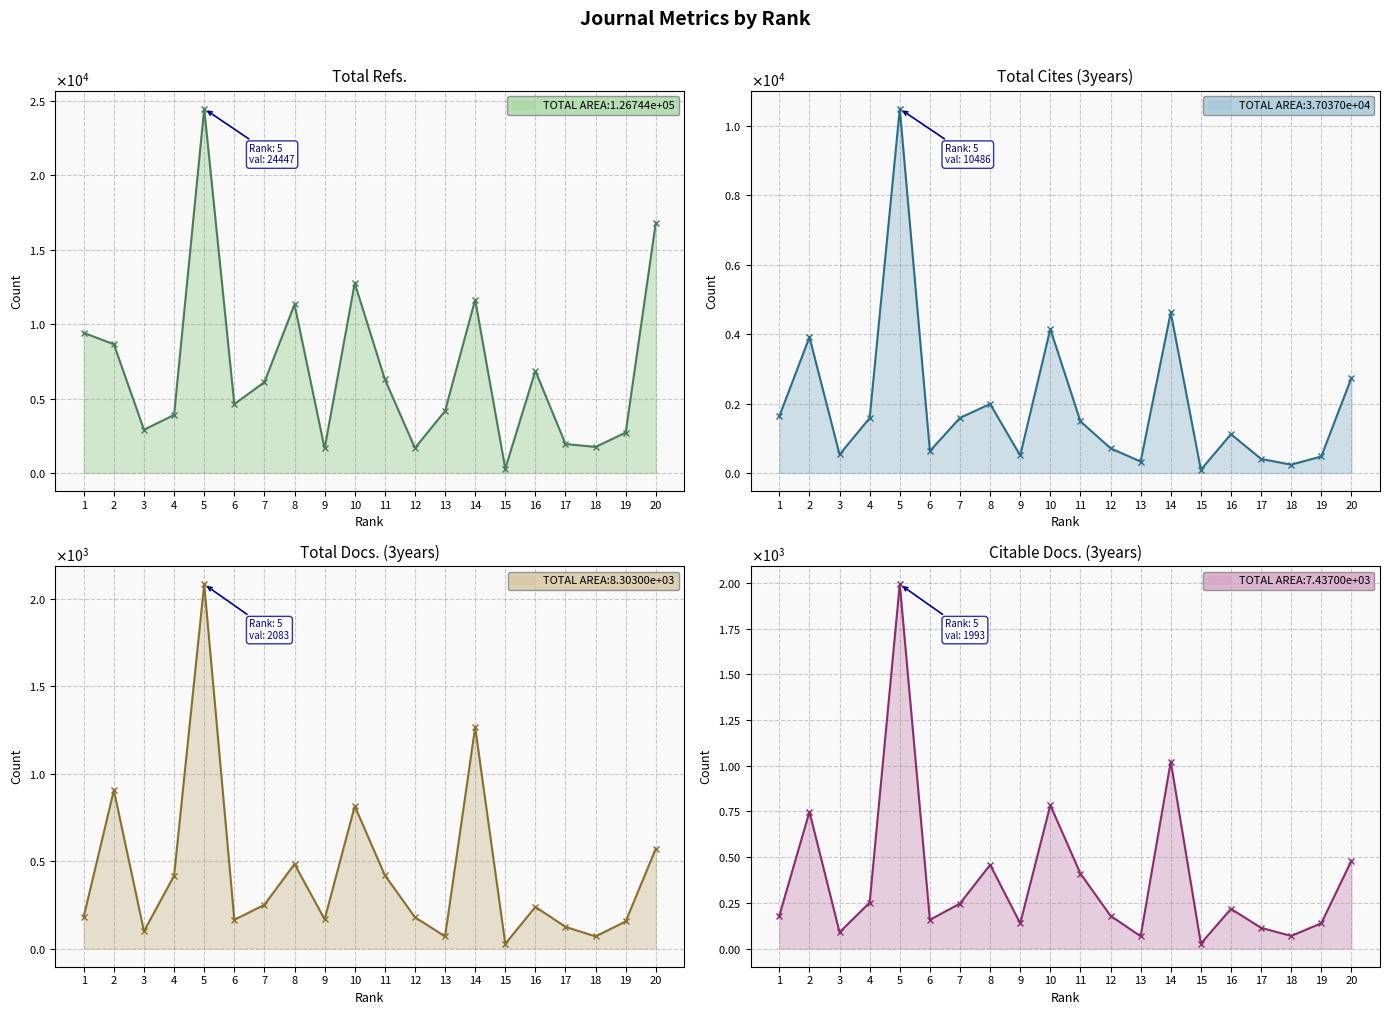

What is the difference between the second highest and second lowest values in the Total Docs. (3years) series?

1196